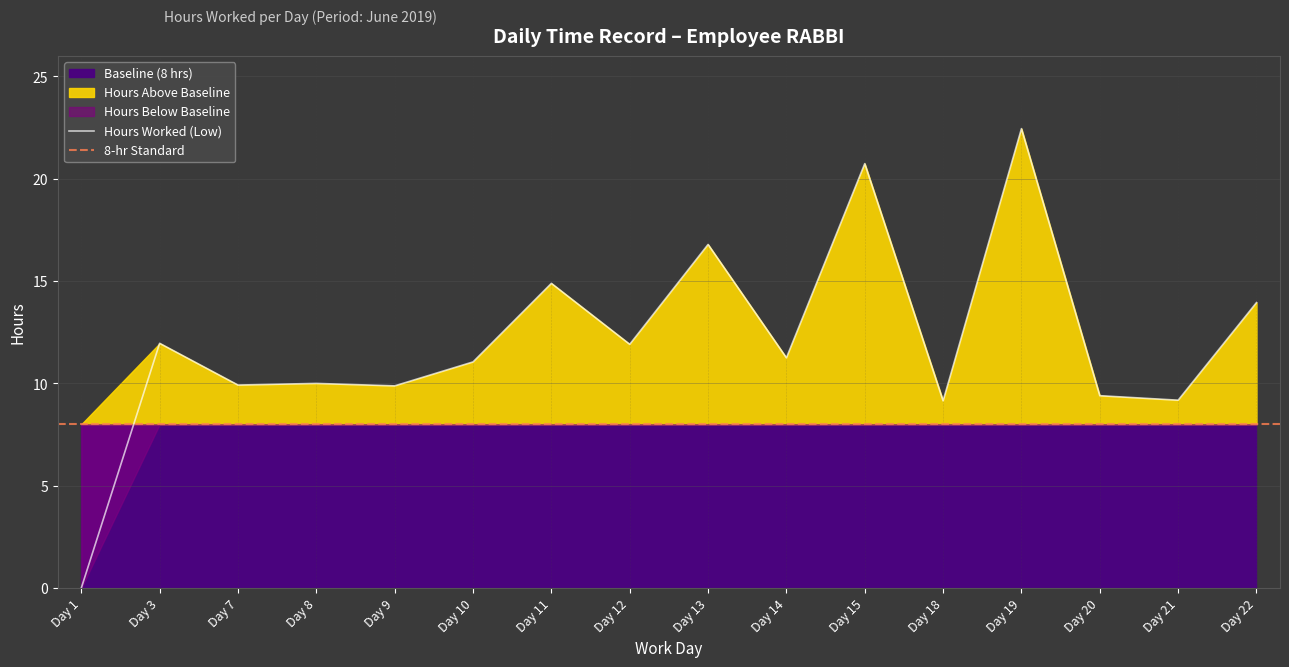

True or false: Hours Worked (Low) has a value of 22.4 at Day 19.

True